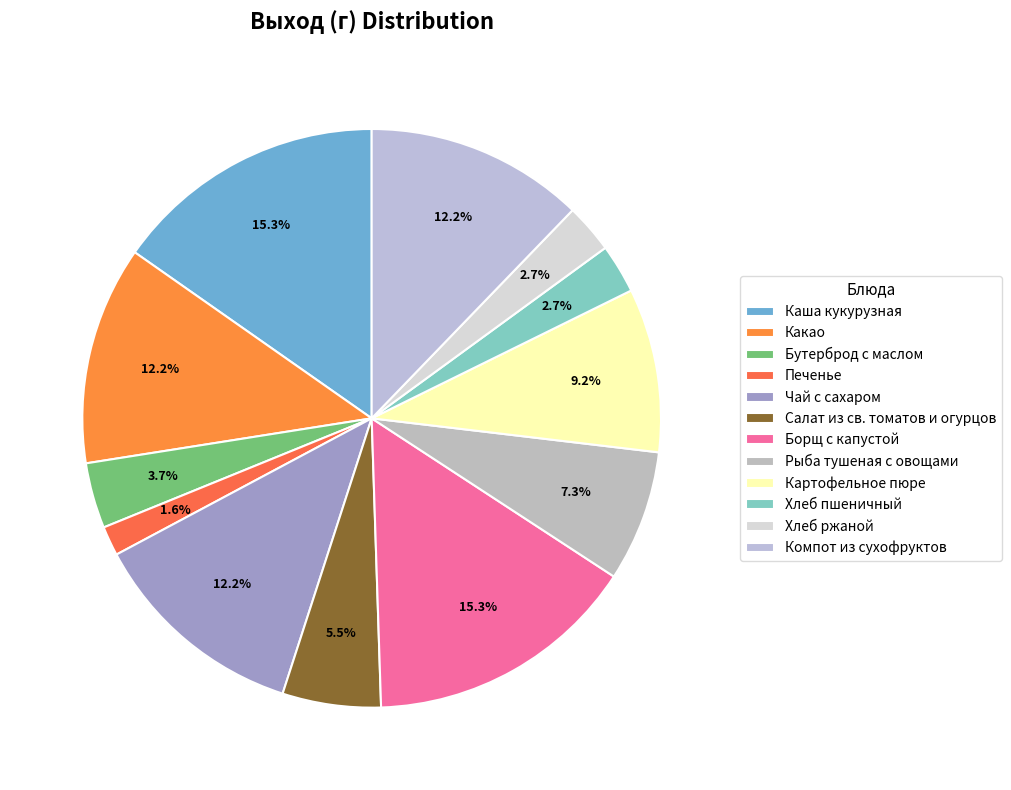

How many segments does this pie chart have?

12